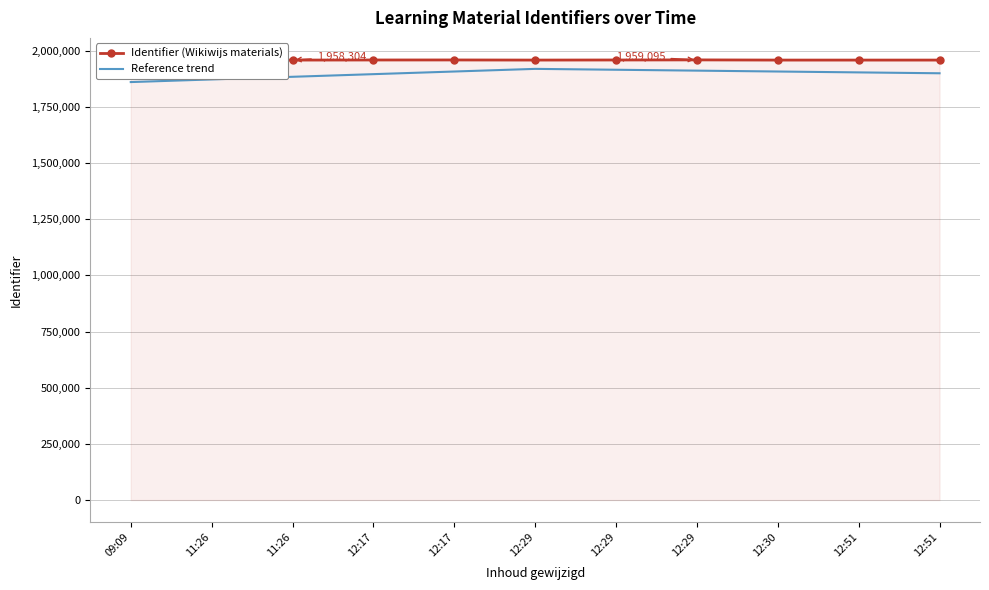

True or false: Reference trend and Identifier (Wikiwijs materials) intersect in this chart.

False